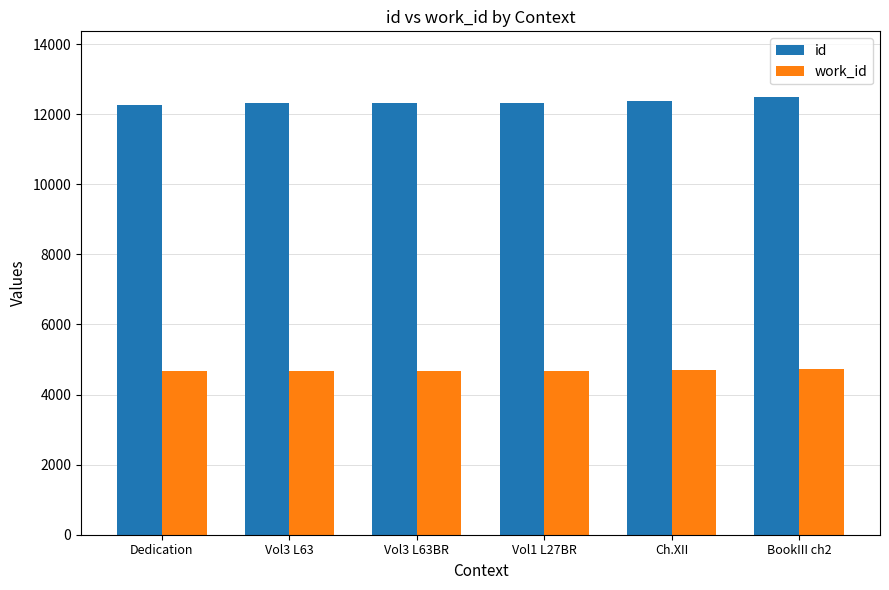

What is the difference between the maximum and second lowest values in the work_id series?

59